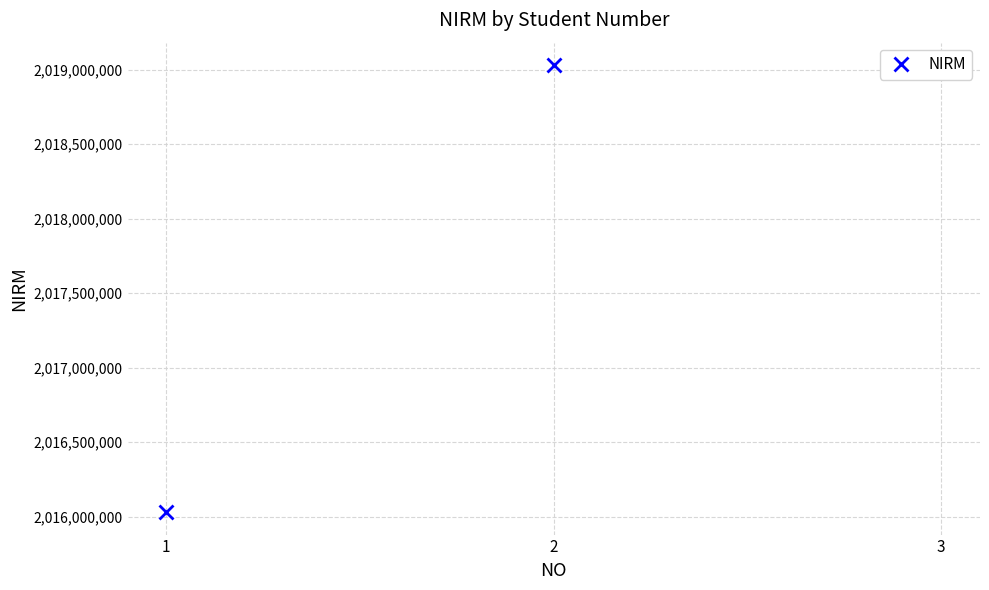

Does the chart have visible grid lines?

Yes